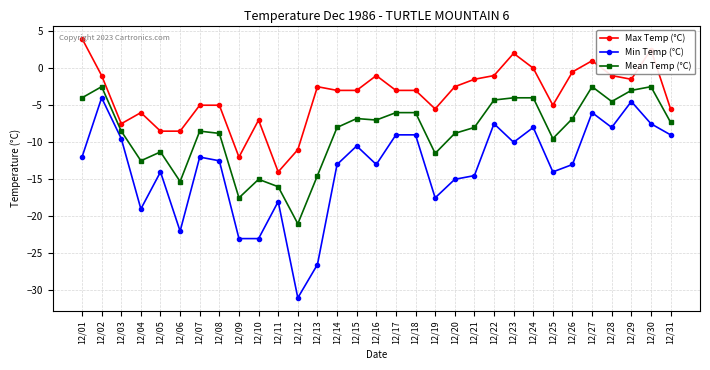

True or false: Mean Temp (°C) and Max Temp (°C) intersect in this chart.

False